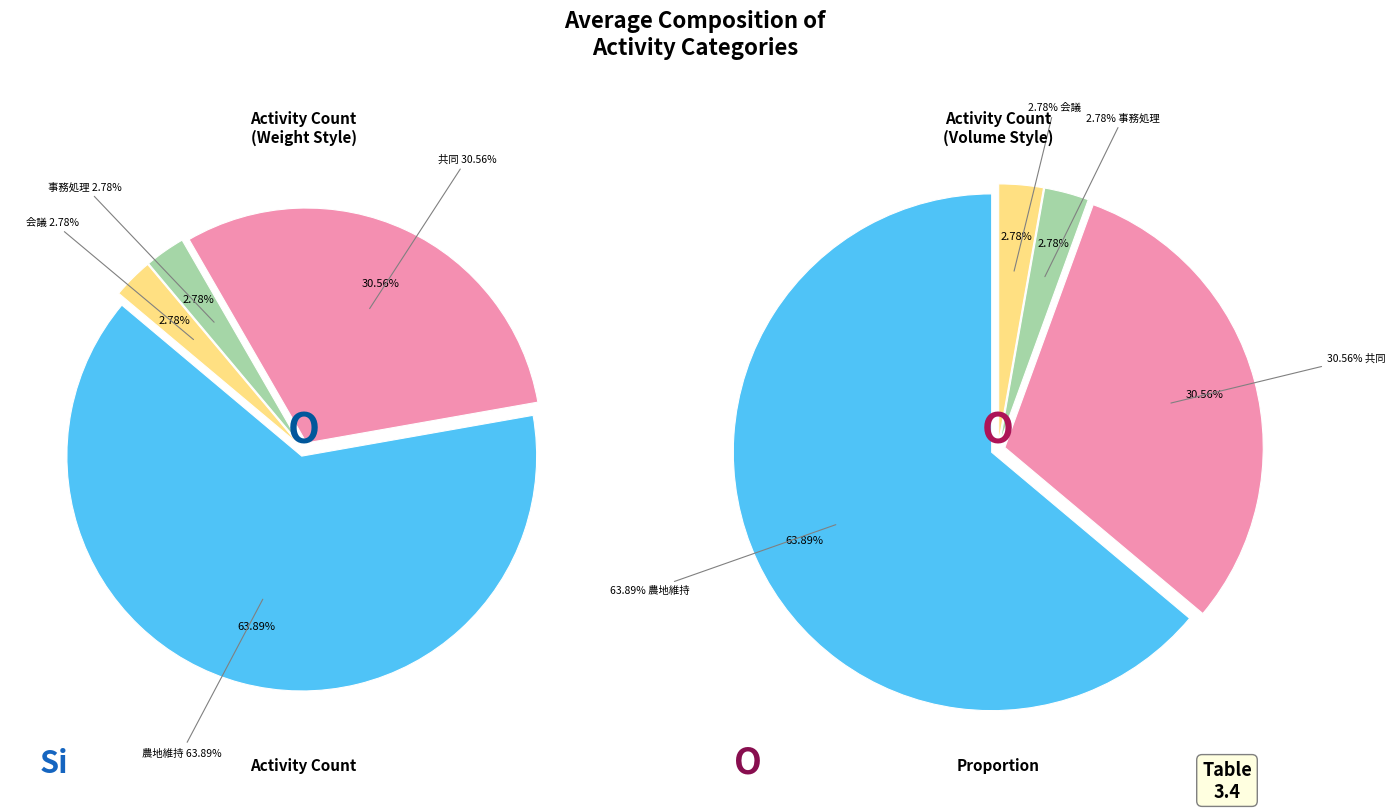

Which category has the biggest portion of the pie?

農地維持